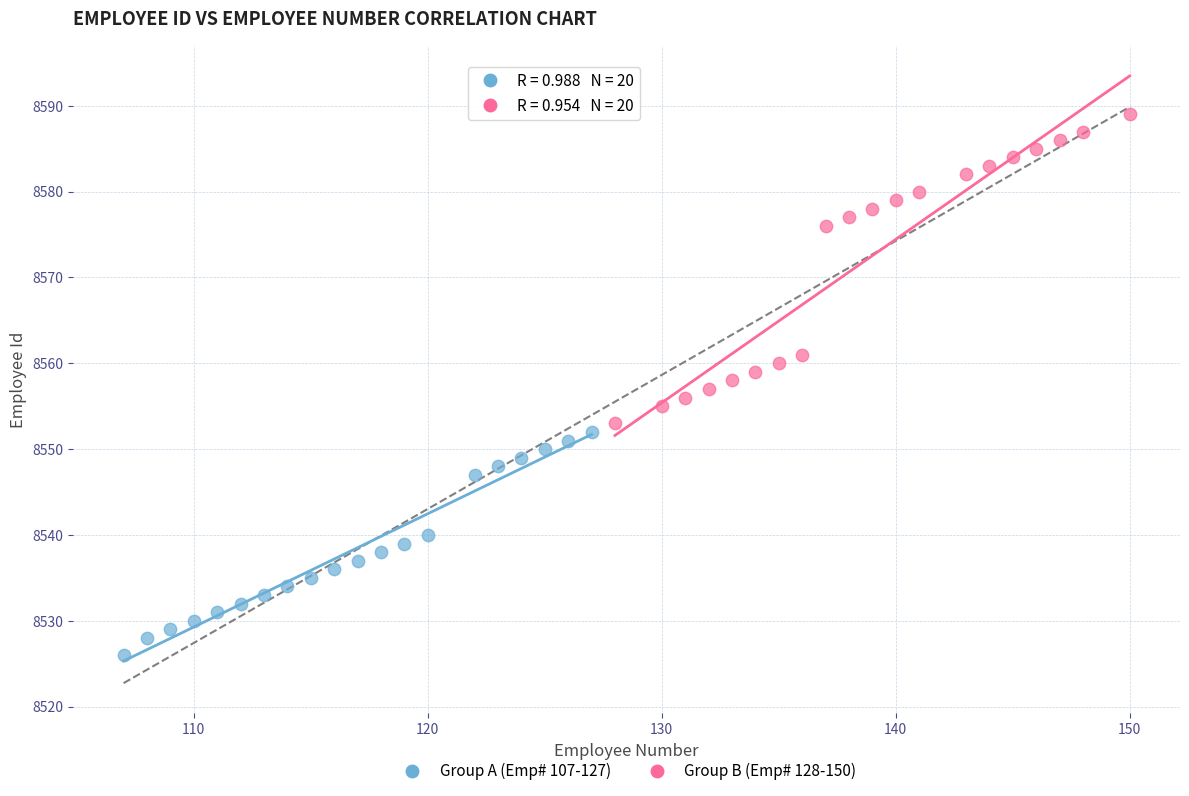

What are all the series names shown in the legend?

Group A (Emp# 107-127), Group B (Emp# 128-150)